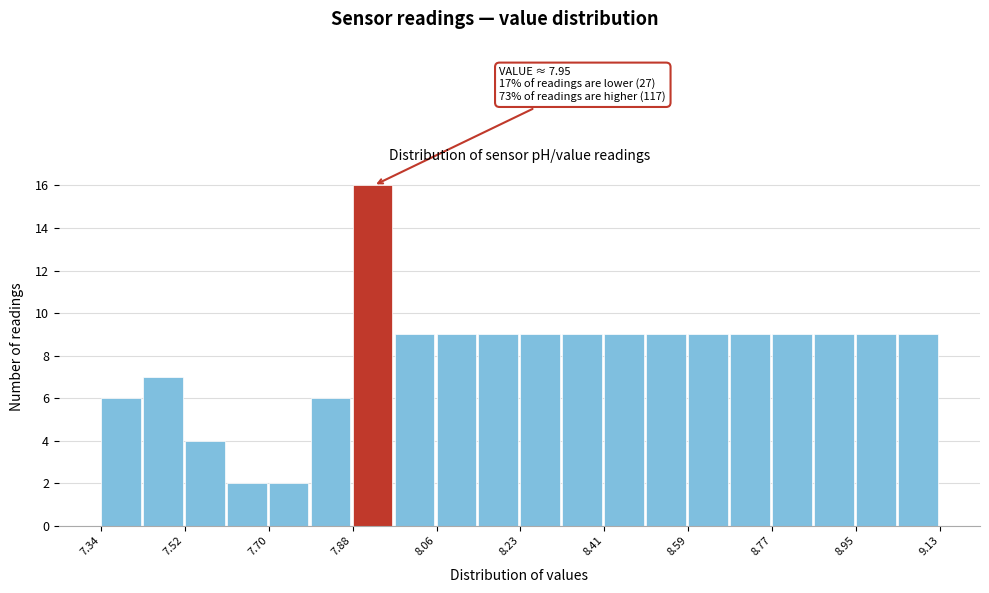

Which range on the x-axis has the tallest bar?

7.88 to 7.96